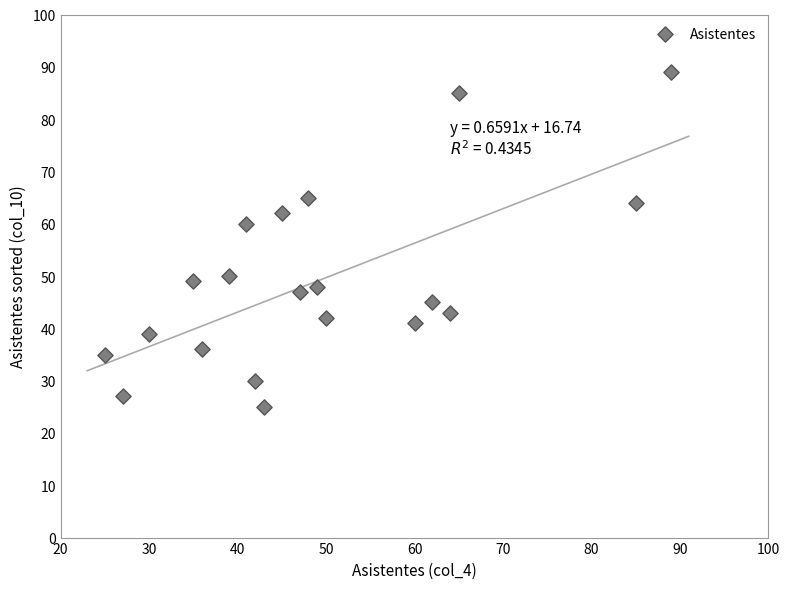

What is the range of X values (max minus min)?

64